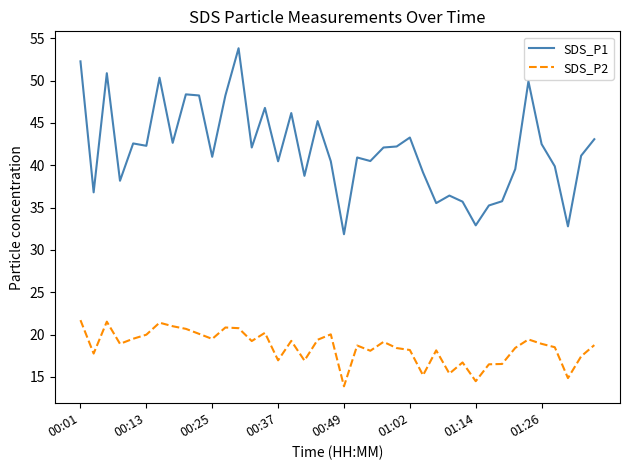

Rank the series by their average value, from lowest to highest.

SDS_P2, SDS_P1